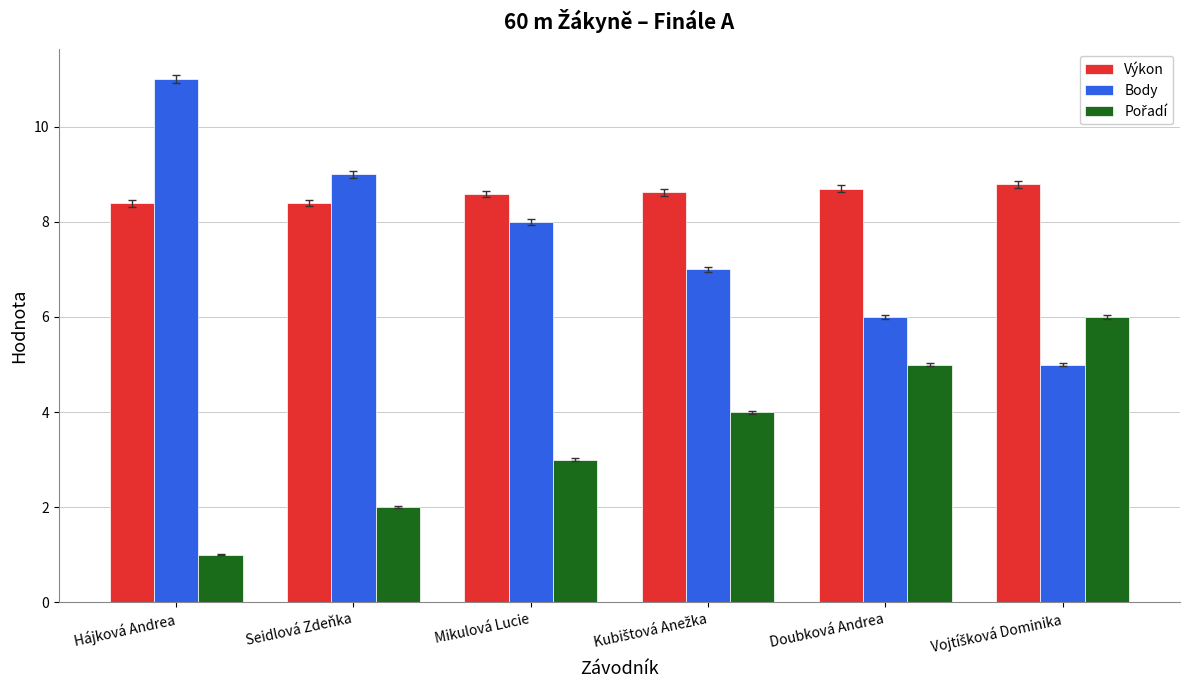

What is the difference between the highest and lowest values at Hájková Andrea?

10.0